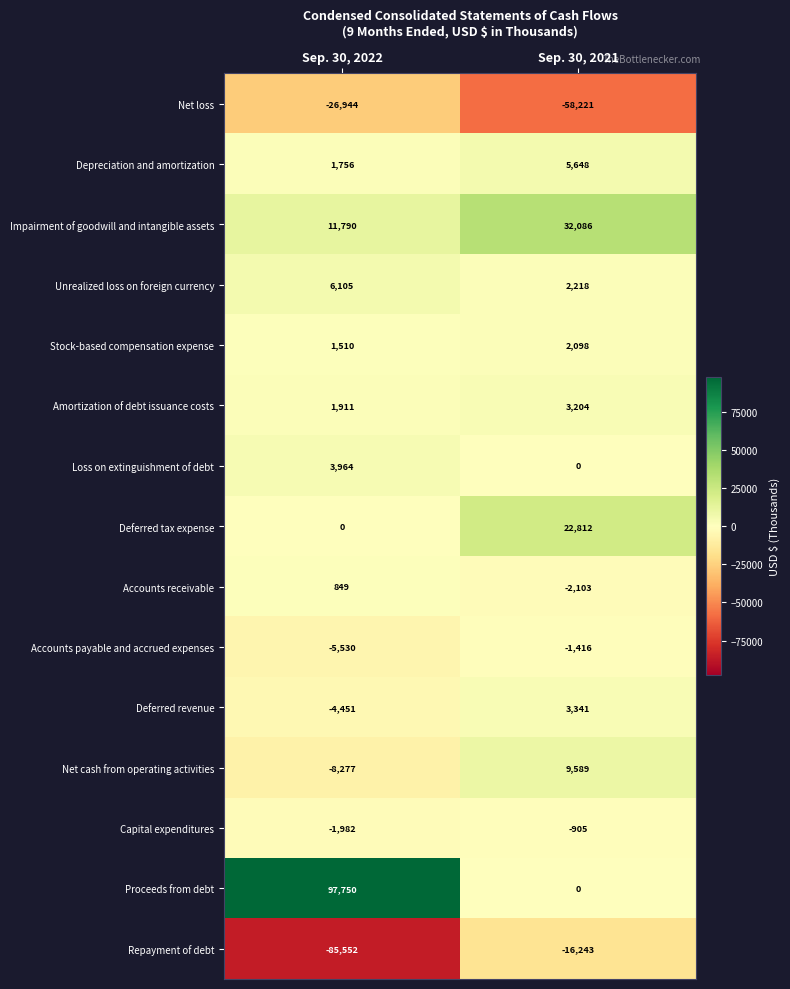

Is it true that Accounts receivable equals 849 at Sep. 30, 2022?

True